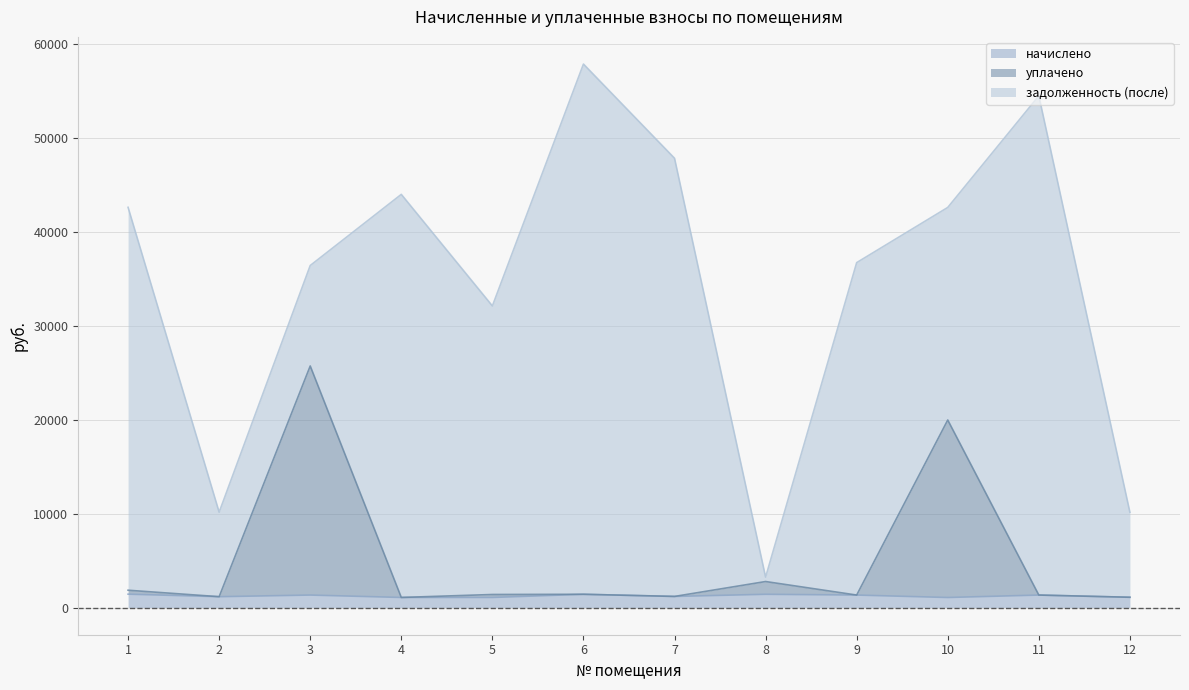

What is the smallest value displayed?

1070.7